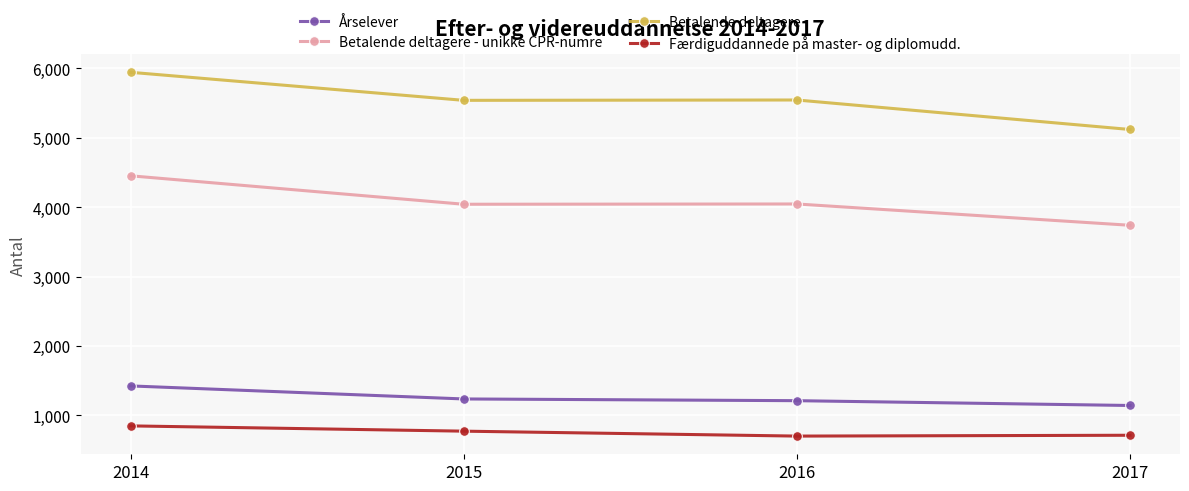

What is the difference between the maximum and second lowest values in the Færdiguddannede på master- og diplomudd. series?

135.0